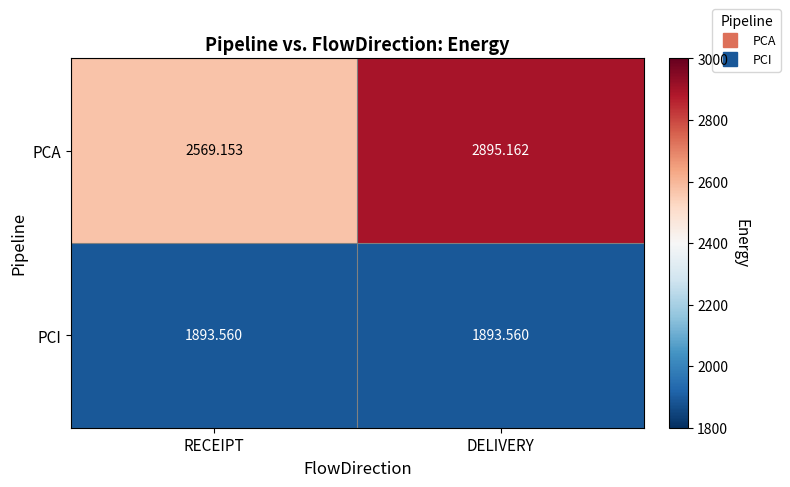

At which category is the sum across all series the highest?

DELIVERY